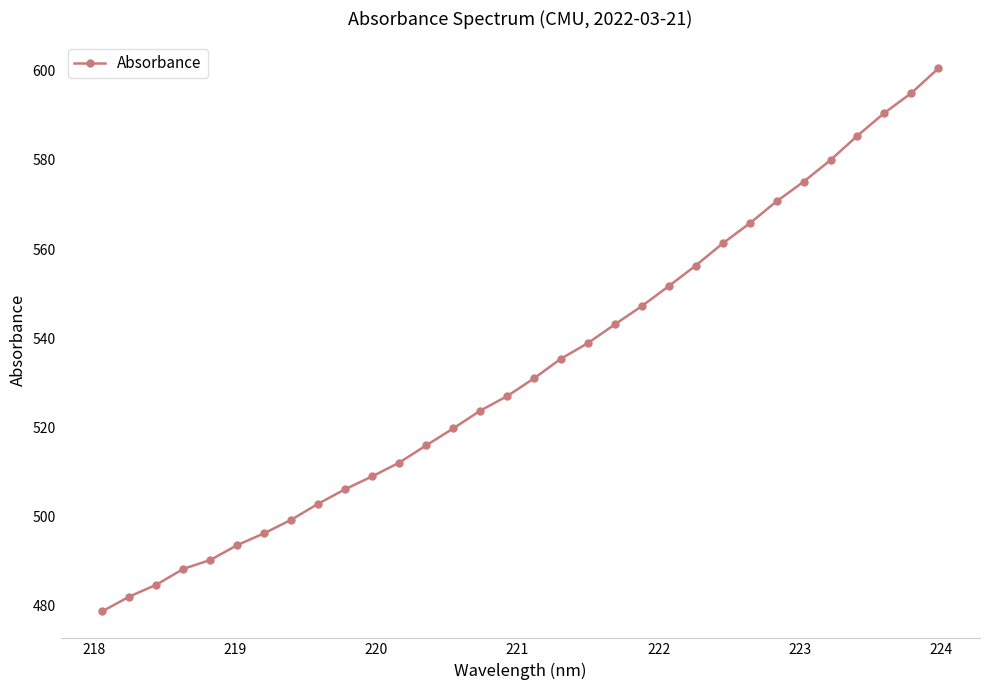

What is the maximum value shown in the chart?

600.5